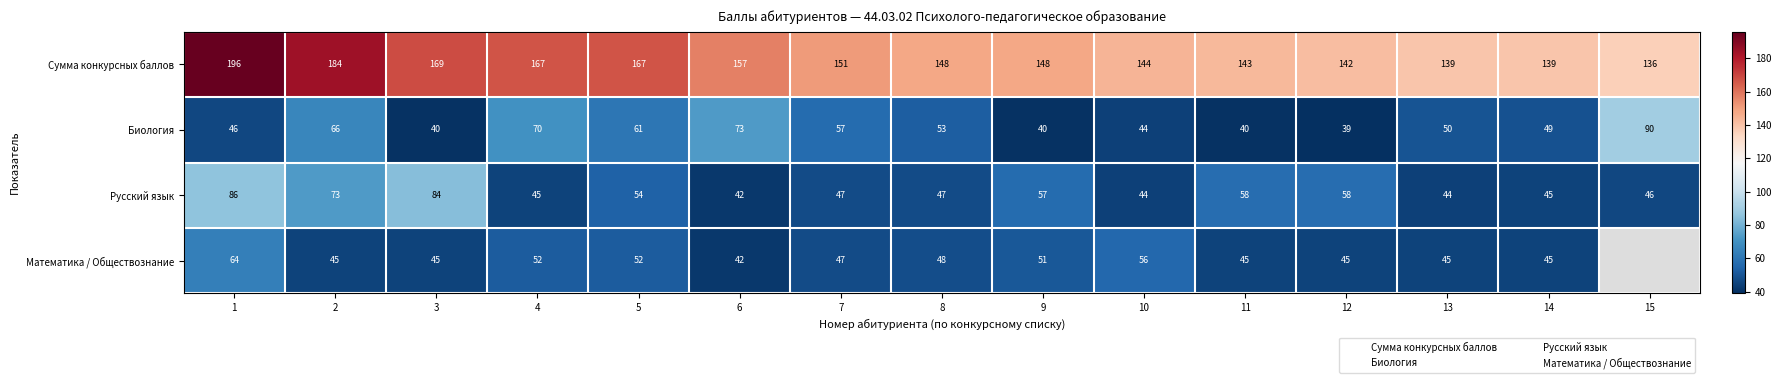

Is it true that Математика / Обществознание equals 52.0 at 5?

True